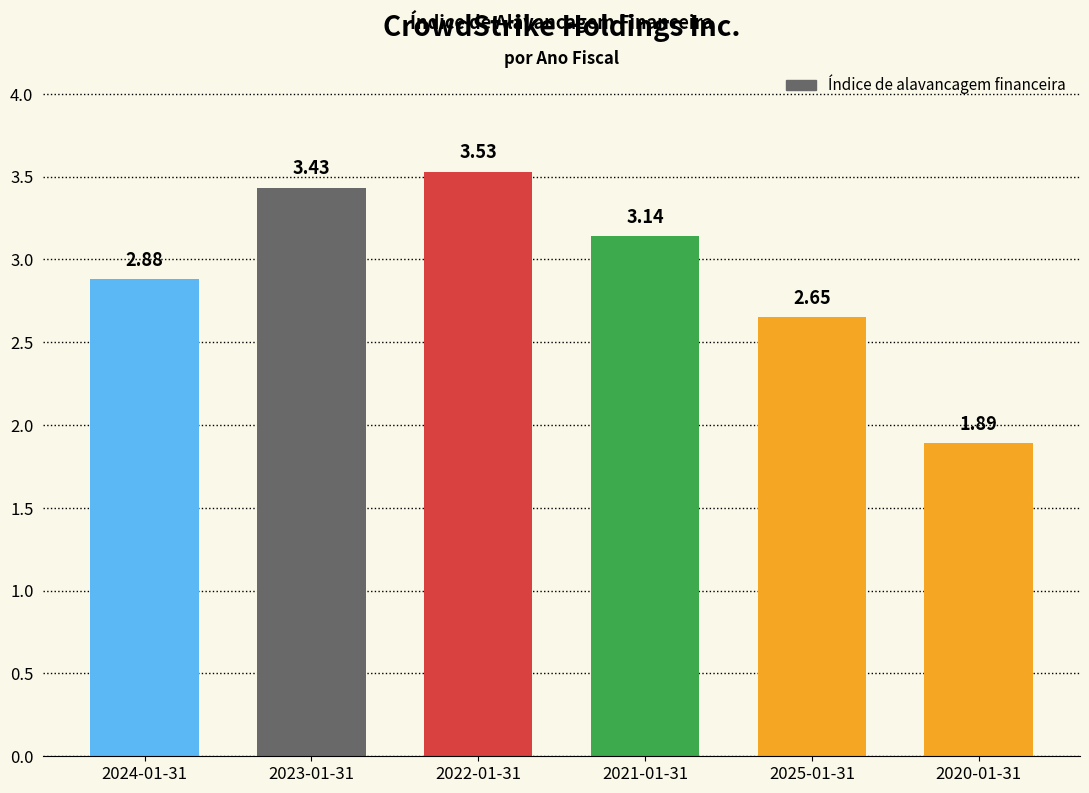

Between 2025-01-31 and 2022-01-31, which is larger?

2022-01-31